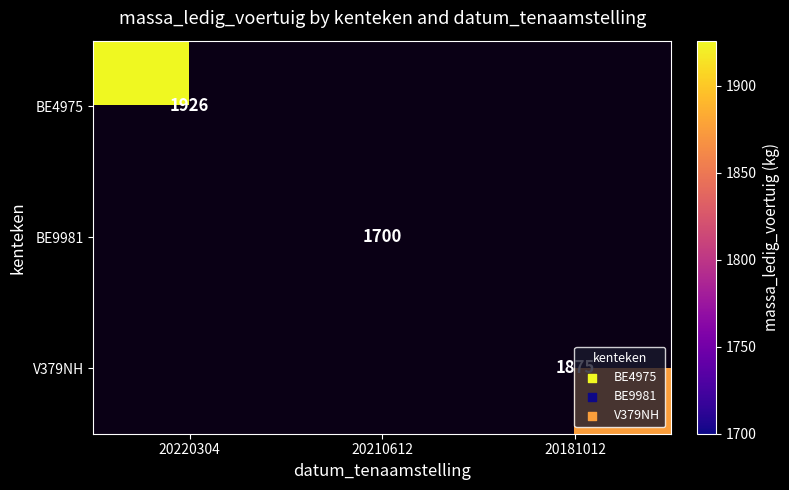

The V379NH series shows 2637 at 20181012. True or false?

False